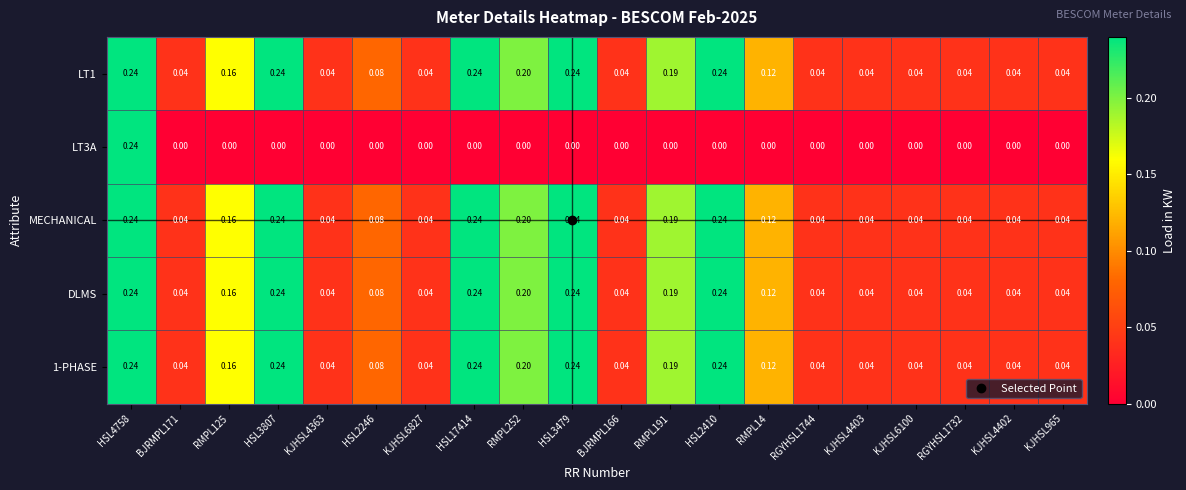

What is the total value across all series at KJHSL4363?

0.2